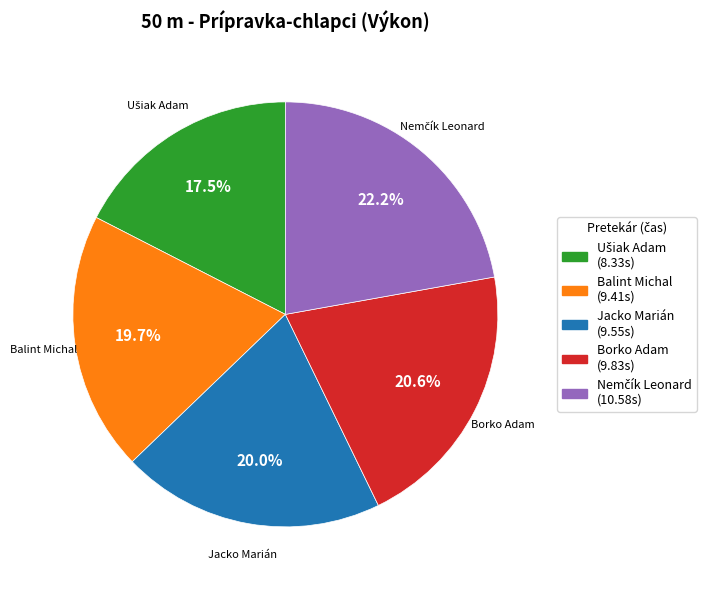

Combined, what portion of the pie is Borko Adam and Jacko Marián?

40.6%